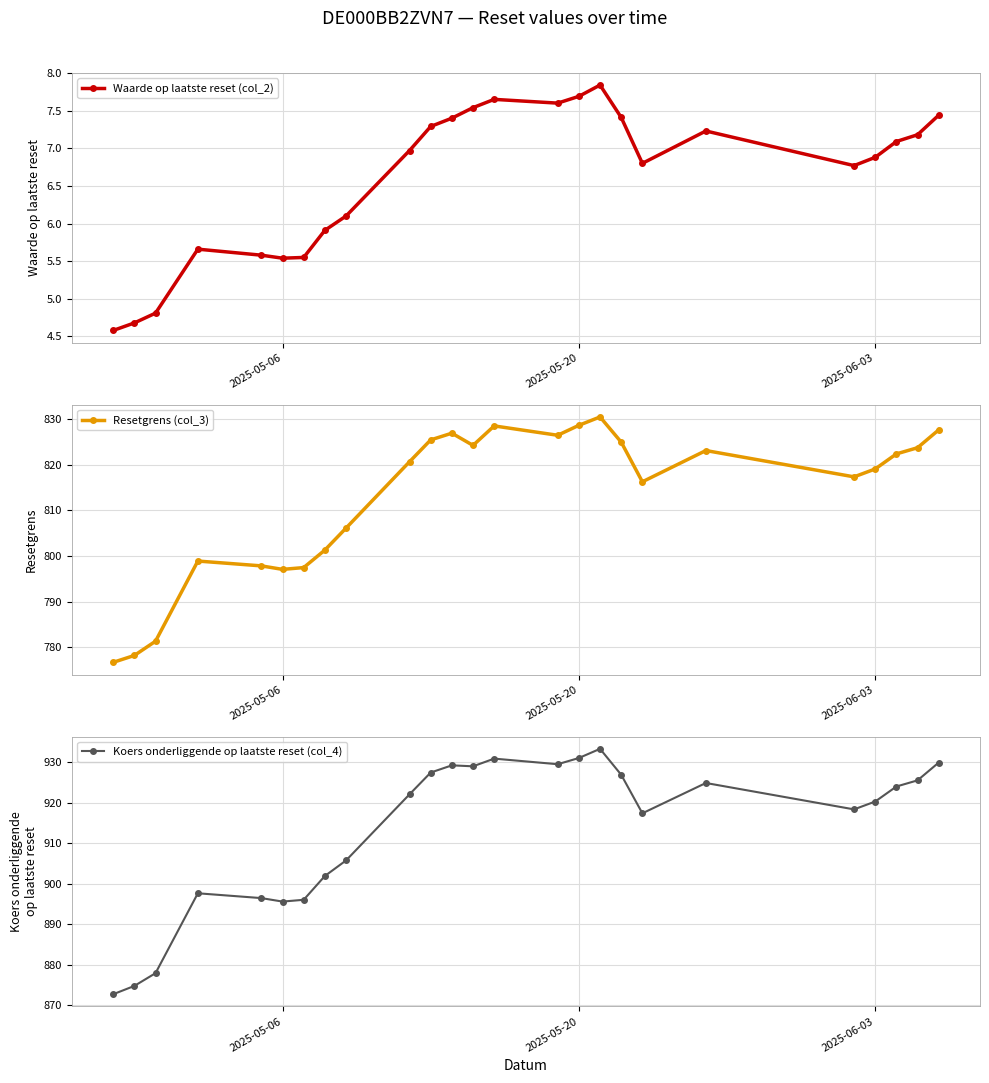

True or false: Waarde op laatste reset (col_2) has more than 1 points higher than both neighbors.

True